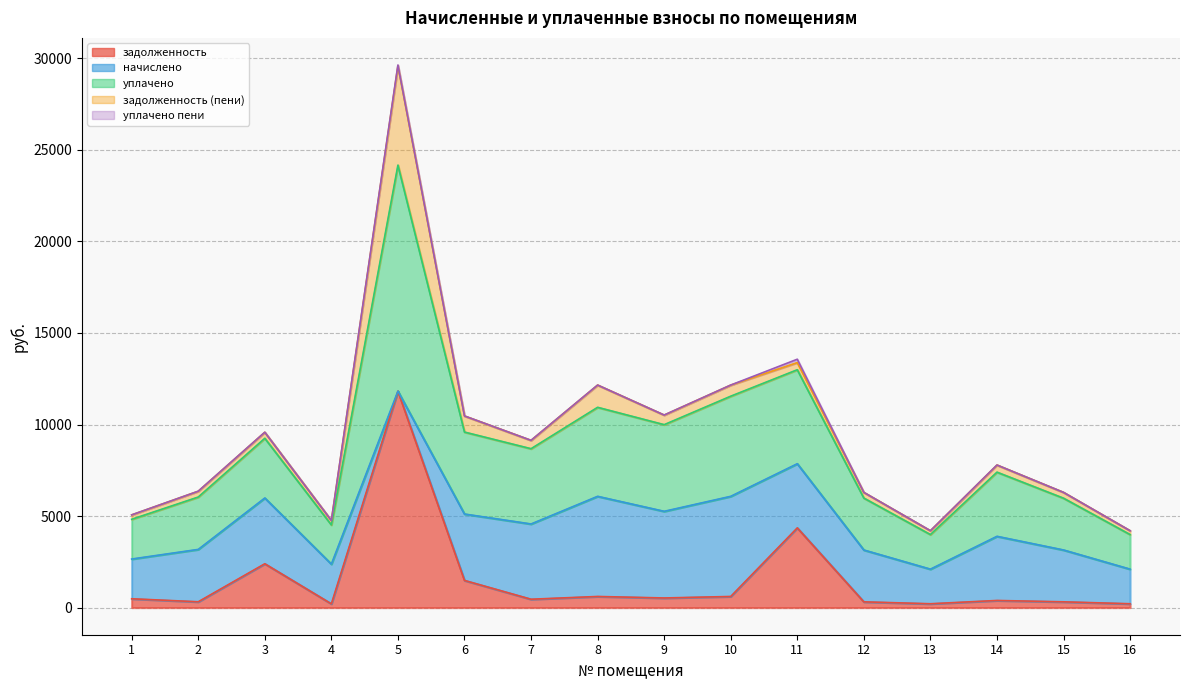

What is the total value across all series at 14?

7787.2